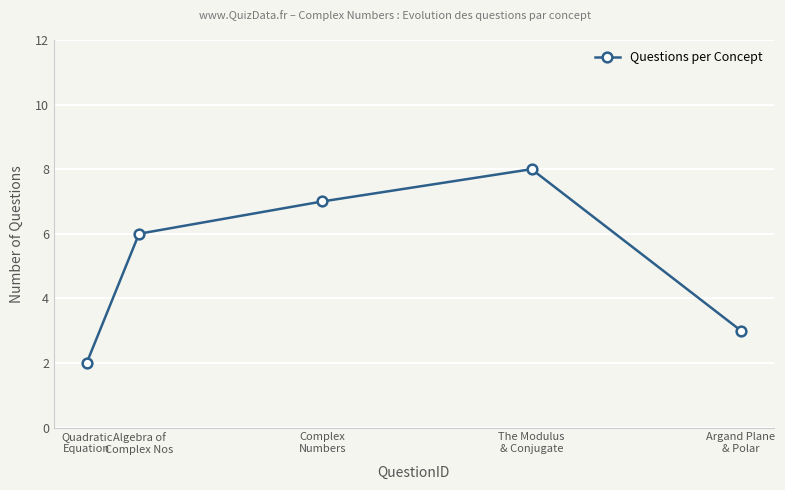

Rank the categories by value from highest to lowest.

The Modulus
& Conjugate, Complex
Numbers, Algebra of
Complex Nos, Argand Plane
& Polar, Quadratic
Equation